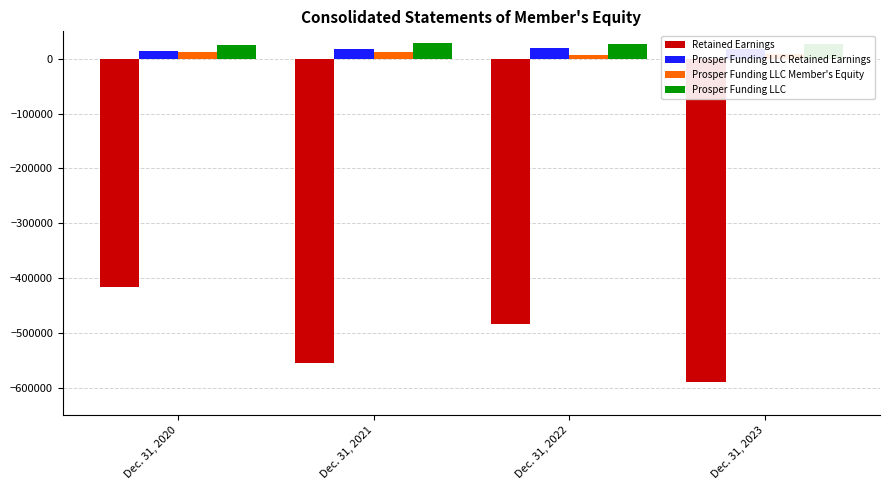

What is the value of the Prosper Funding LLC Member's Equity bar at the 3rd from the left?

6354